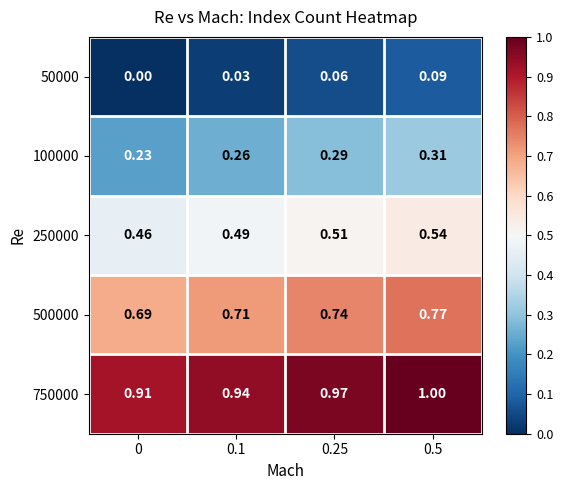

List the series in order of their overall mean, lowest first.

50000, 100000, 250000, 500000, 750000